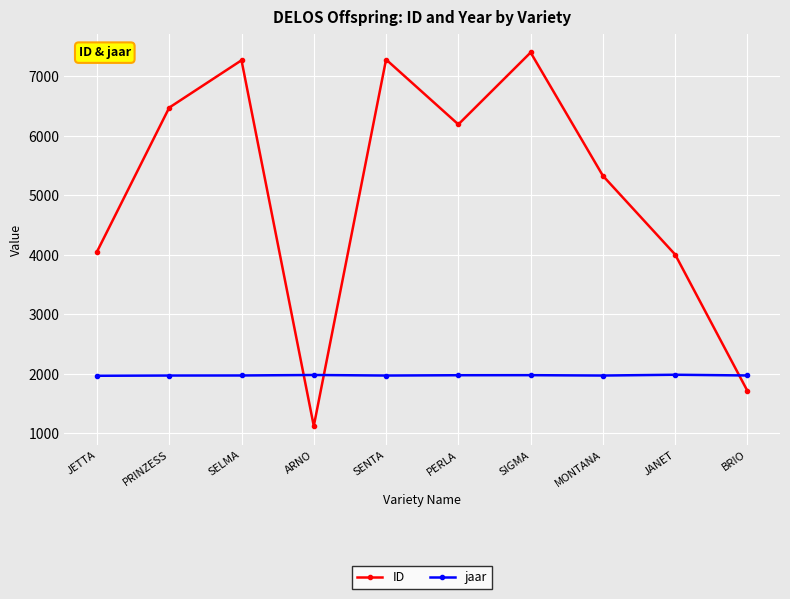

How many values in the ID series are below 6193?

5